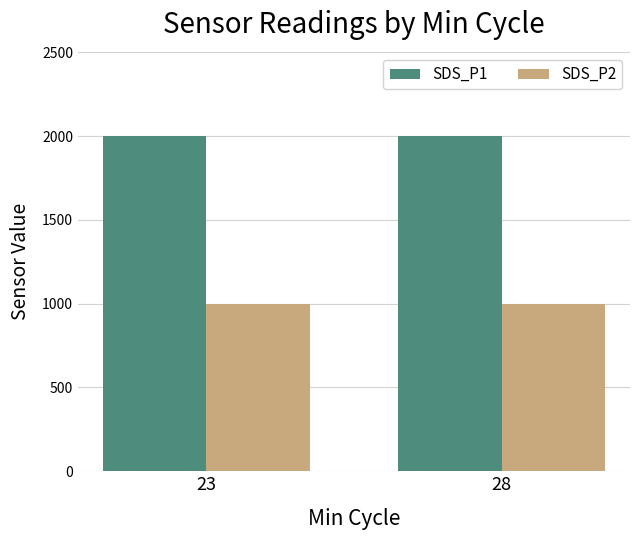

What is the greatest value displayed?

1999.9